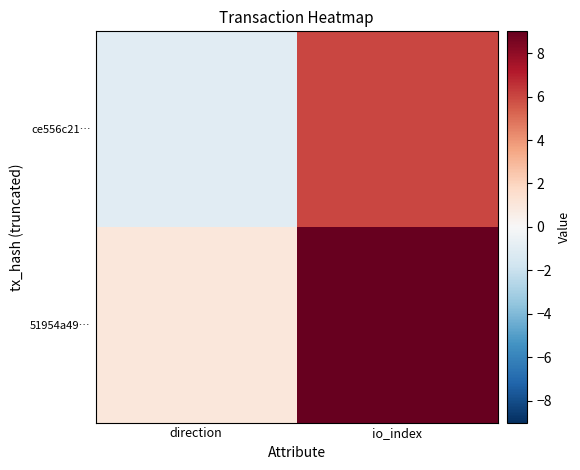

How many distinct data groups are displayed?

2